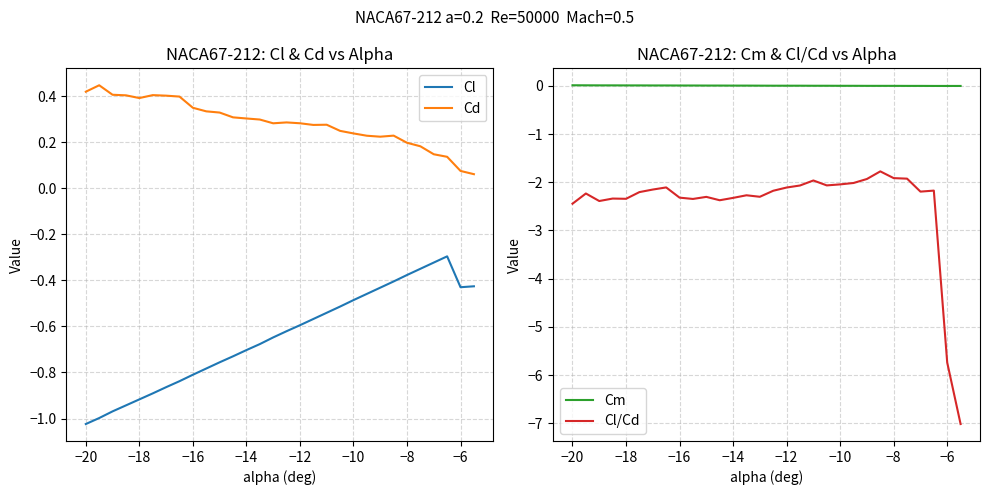

What is the sum of all Cm values?

0.1